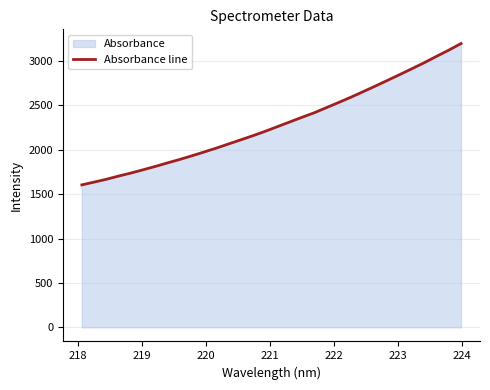

True or false: the data has more than 2 interior local peaks.

False